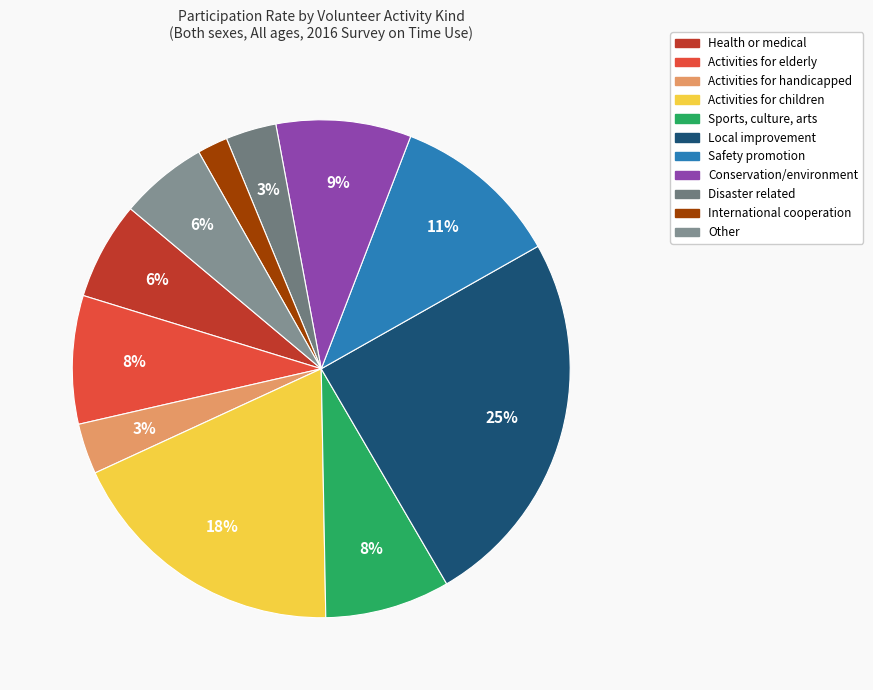

Is there any slice that represents more than half of the pie?

No